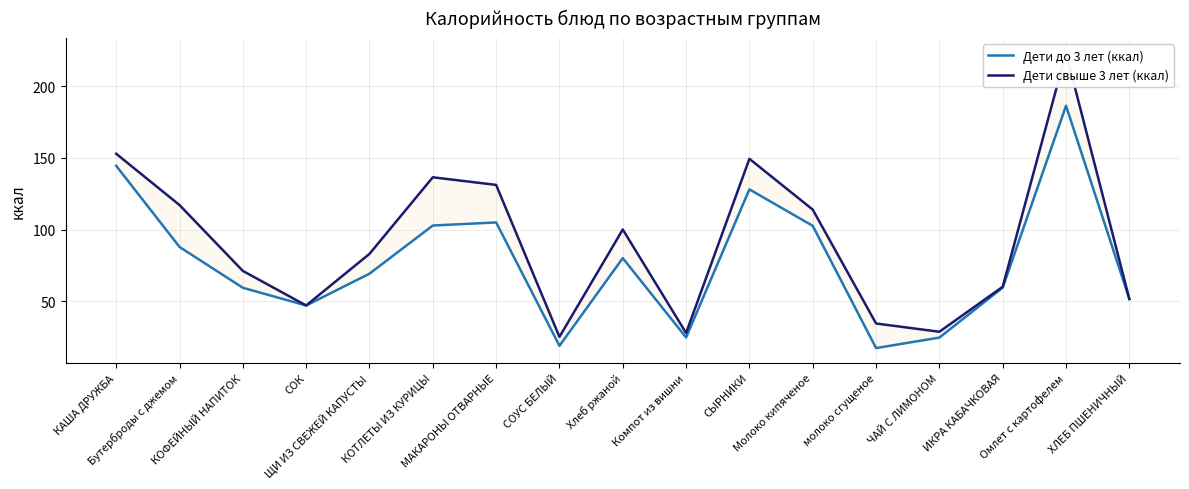

Is this an area chart (filled region under the line)?

No